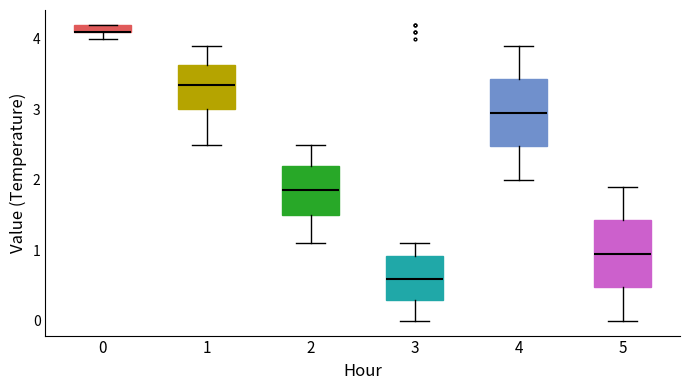

Where does the median line of the box at x = 2 sit on the y-axis? The values are not printed on the chart, so give them approximately, as read against the axis.

1.9